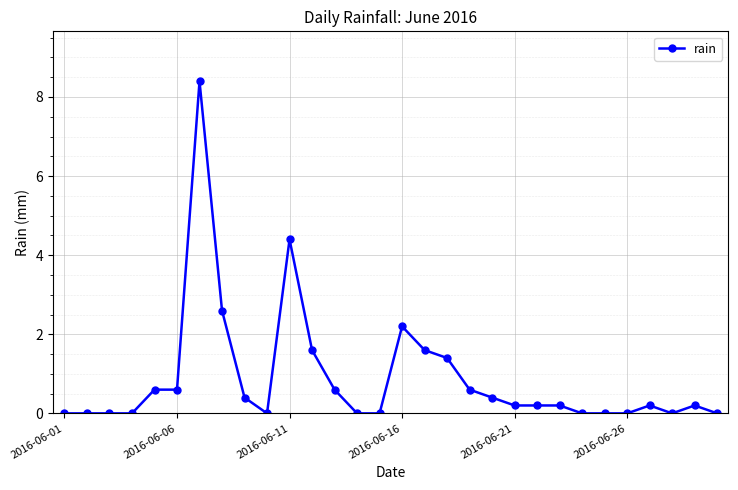

What is the value of the 20th point from the left?

0.4